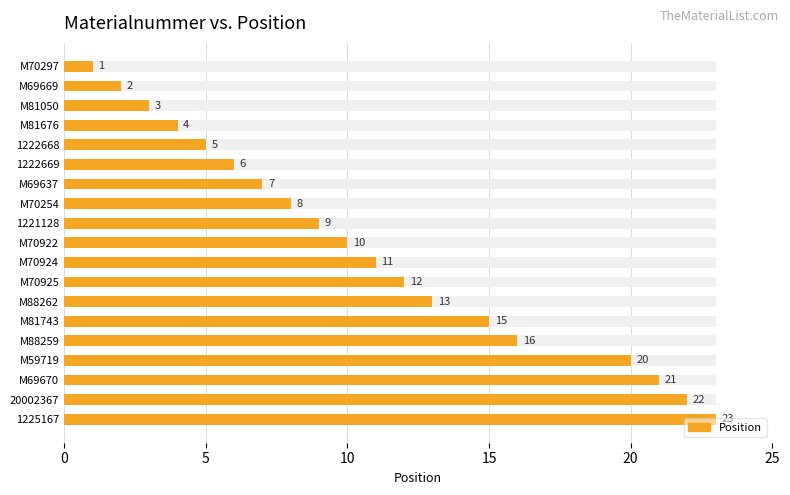

What is the difference between the maximum and minimum values?

22